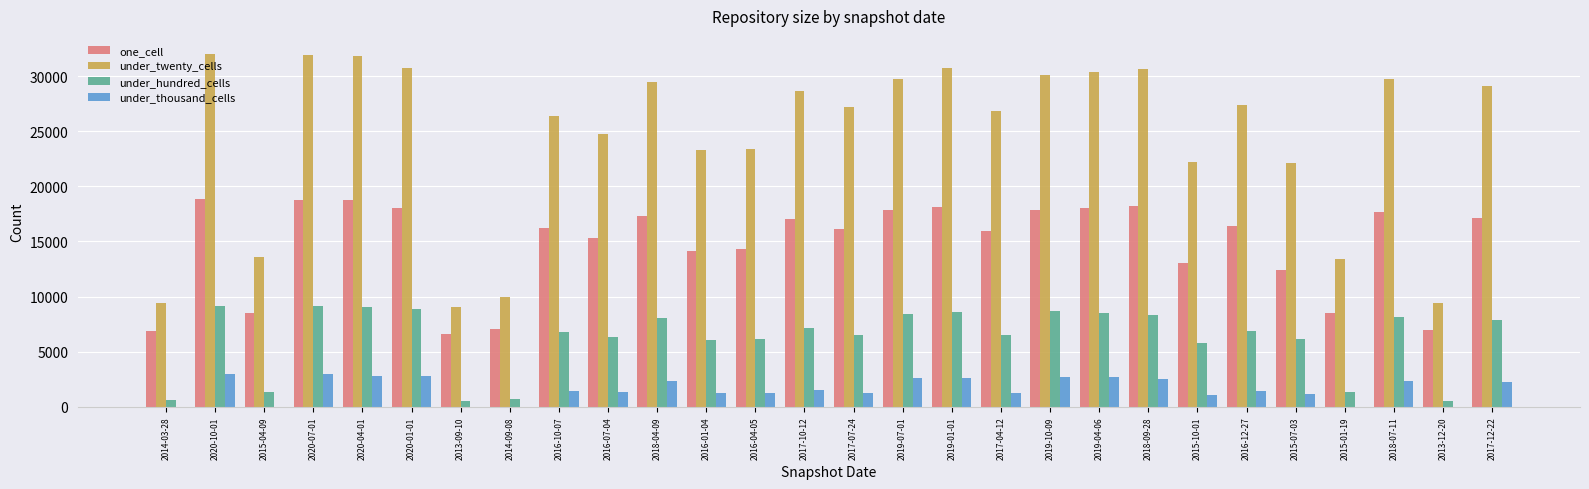

The value of under_twenty_cells at 2018-09-28 is 12260. True or false?

False